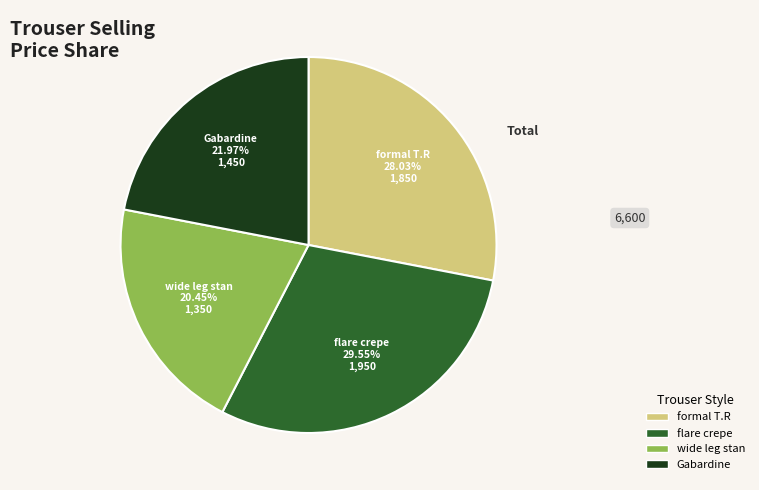

Is there any slice that represents more than half of the pie?

No